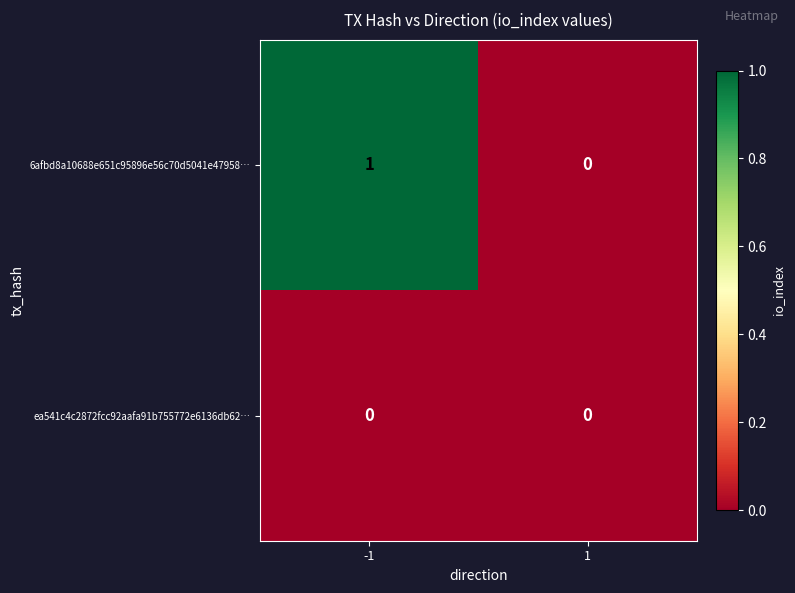

Count the number of categories in the chart.

2